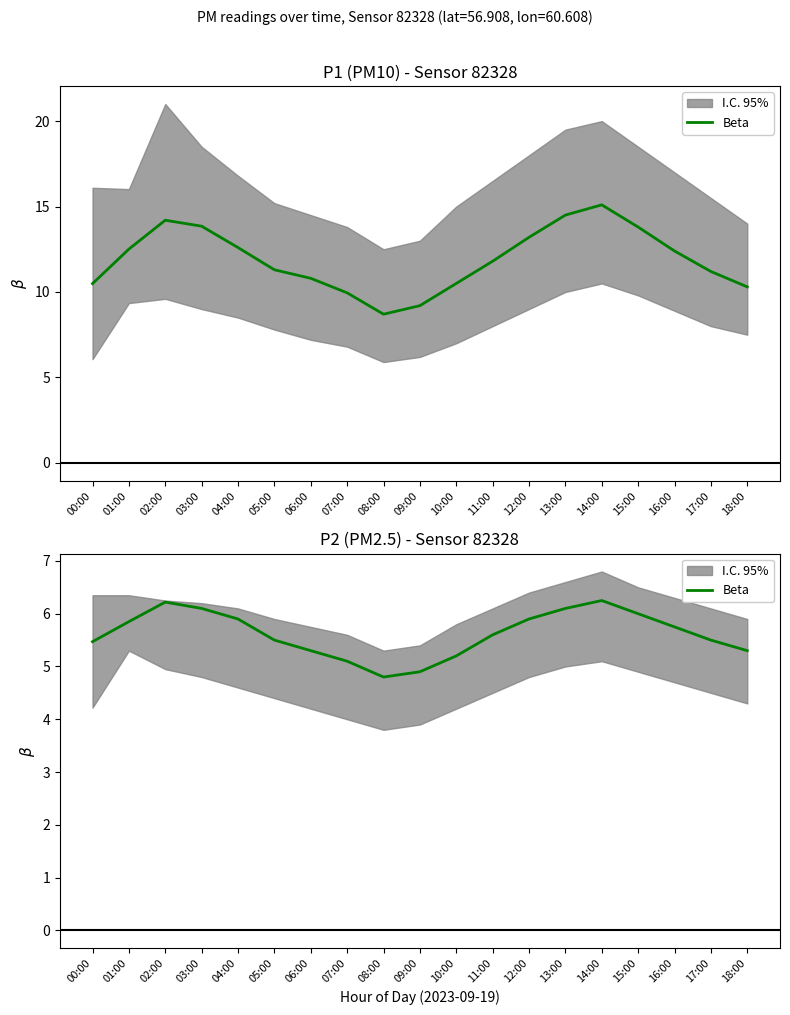

Where is the first local minimum?

08:00